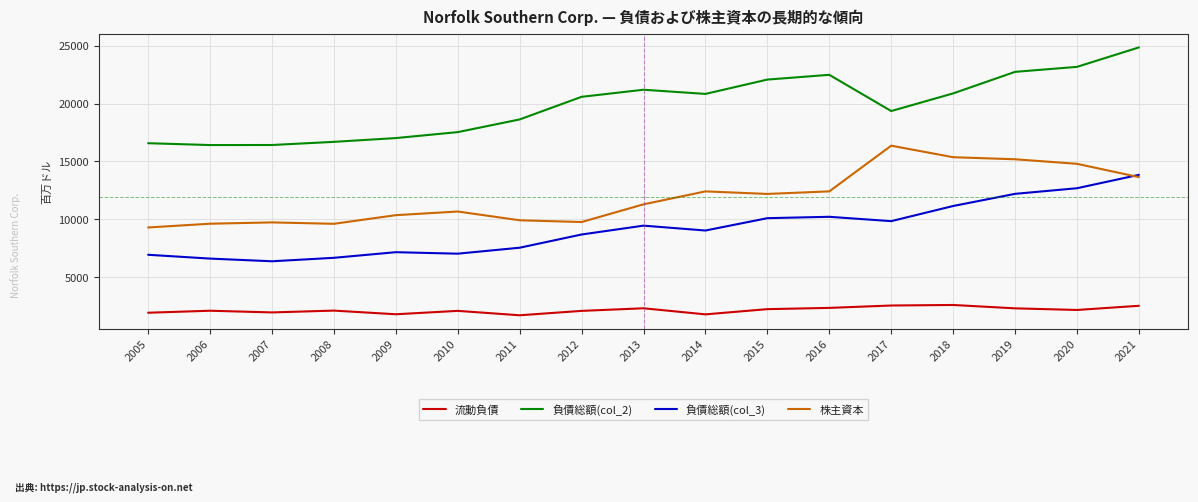

How many values in the 流動負債 series are below 2105?

8